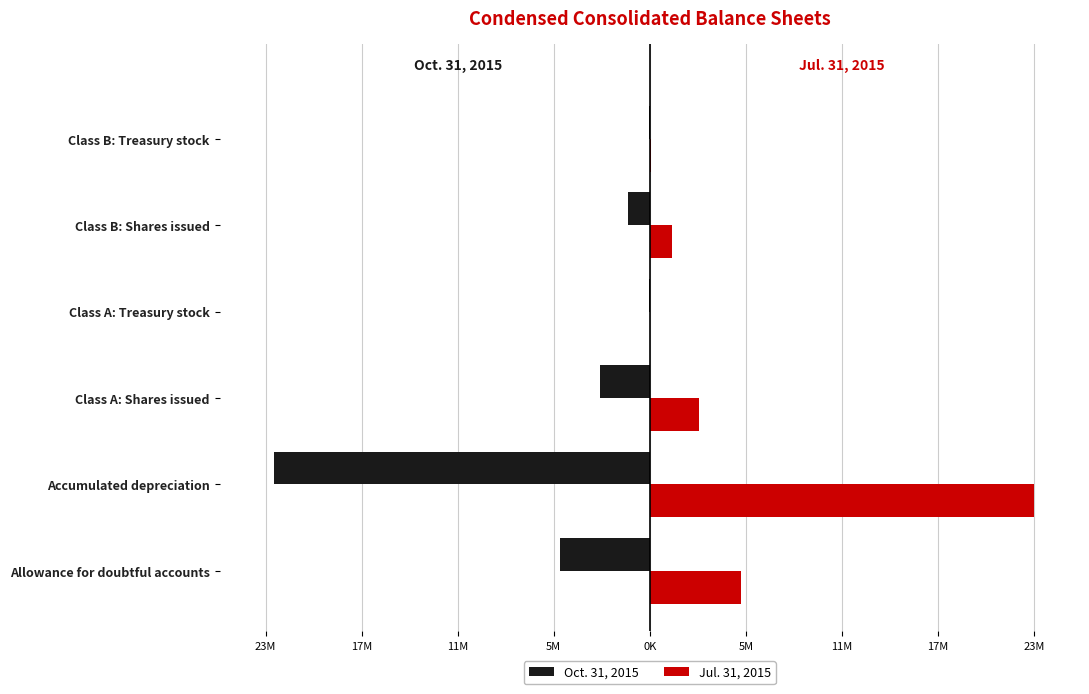

What are all the series names shown in the legend?

Oct. 31, 2015, Jul. 31, 2015